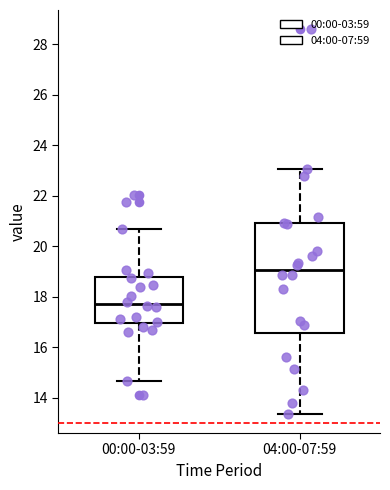

Reading left to right, transcribe this box plot: for each box, give where its median line is, the range the box spans, and where its two whiskers end, as read against the y-axis. The values are not printed on the chart, so give them approximately, as read against the axis.

00:00-03:59: median 17.8, box 17.0 to 18.8, whiskers 14.6 to 20.6
04:00-07:59: median 19.0, box 16.6 to 21.0, whiskers 13.4 to 23.0